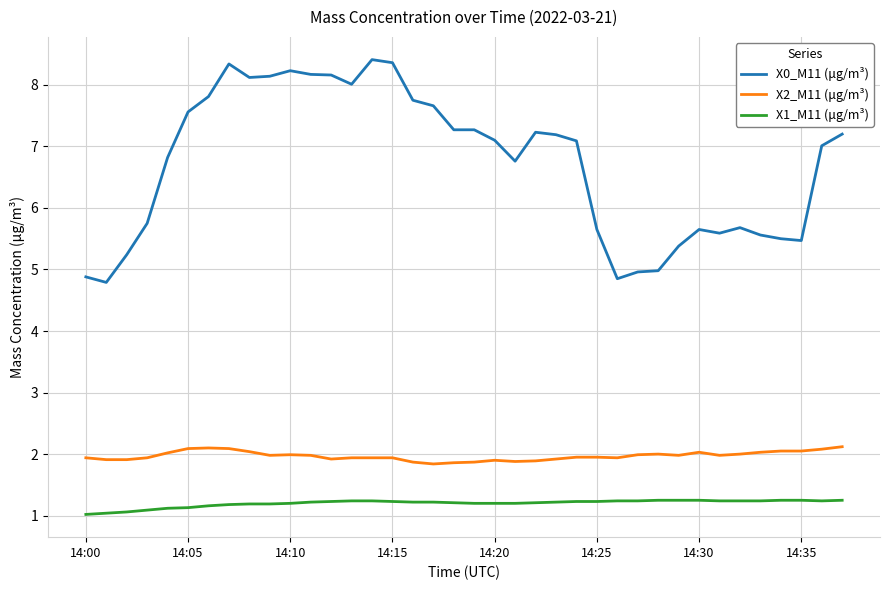

What is the sum of all X0_M11 (μg/m³) values?

255.6